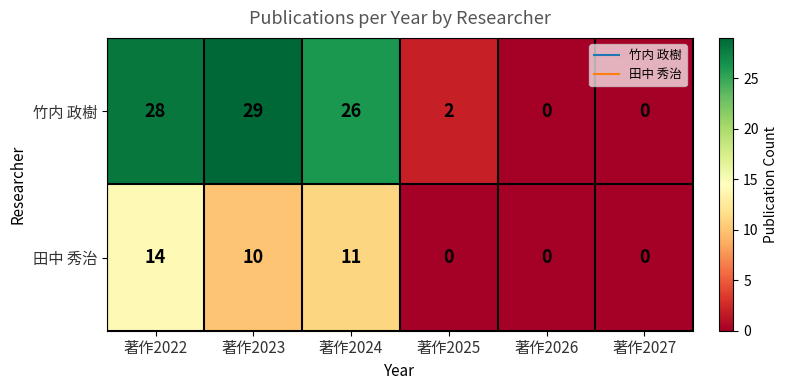

How many series are shown in this chart?

2